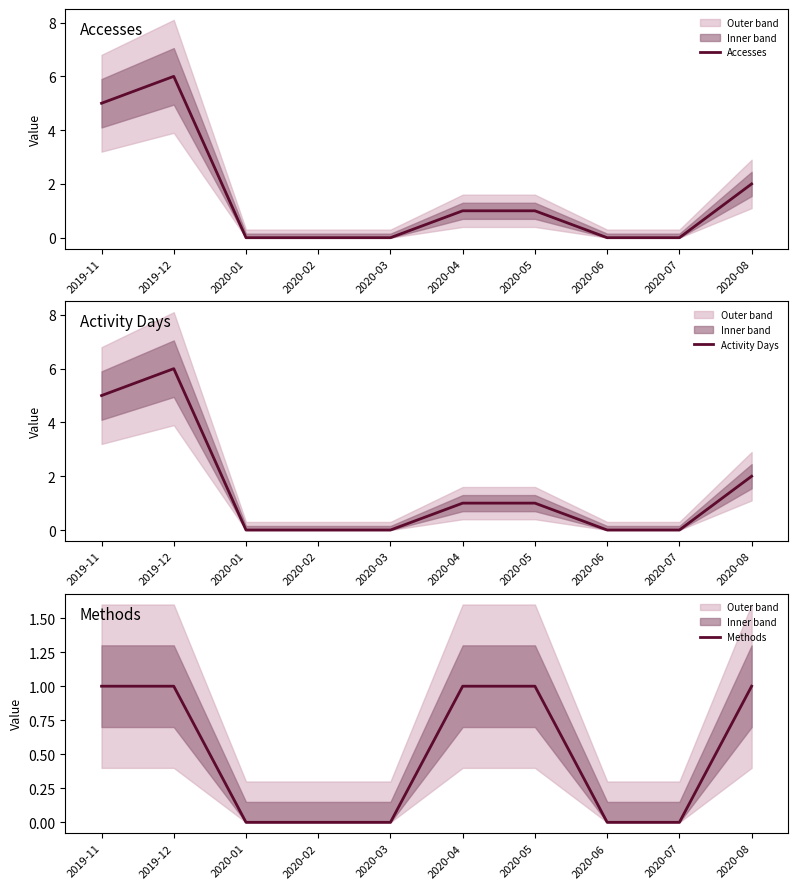

True or false: Activity Days has a value of 6 at 2019-12.

True